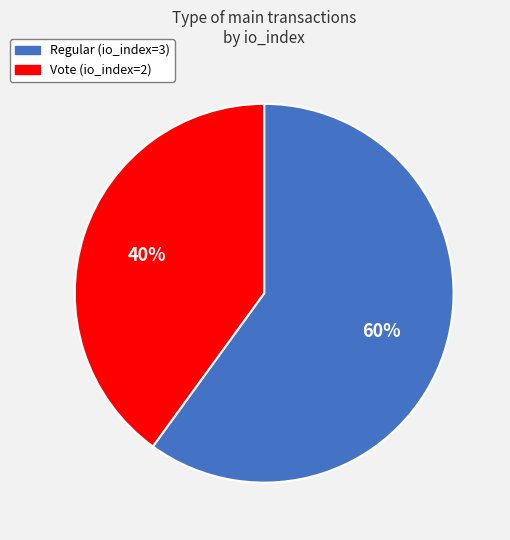

To the nearest percent, what portion does Regular (io_index=3) represent?

60%